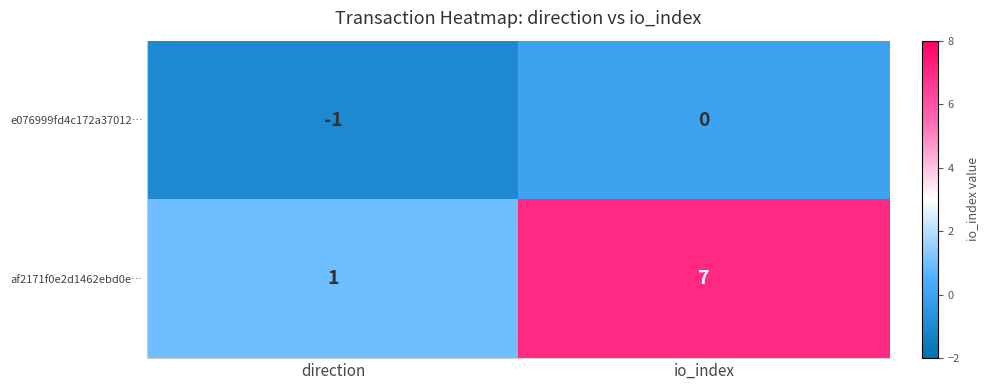

What is the maximum value shown in the chart?

7